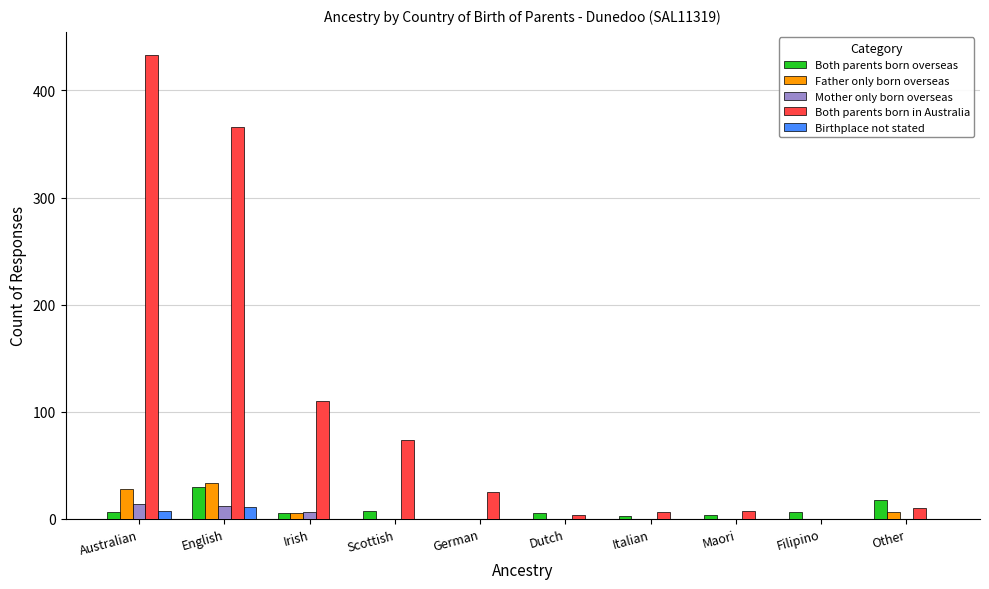

At which category is the sum across all series the highest?

Australian